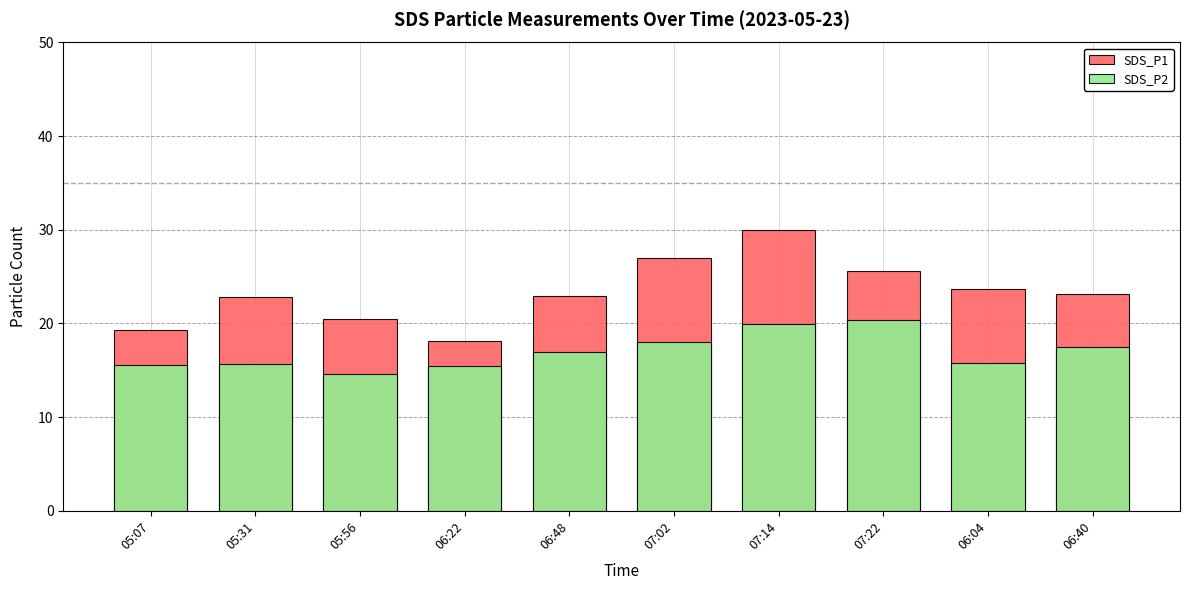

Rank the series at 07:02 from highest to lowest value.

SDS_P1, SDS_P2